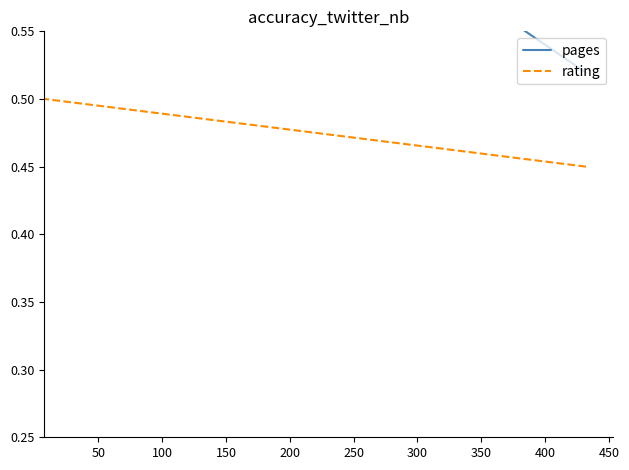

What is the total value across all series at 50?

1.3